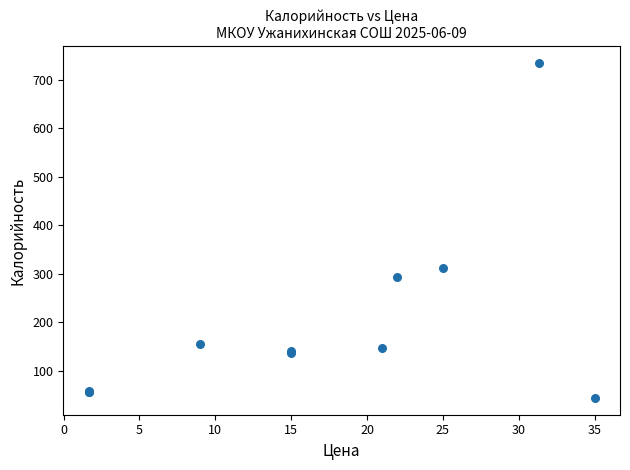

What Y value in the scatter plot is closest to 389?

312